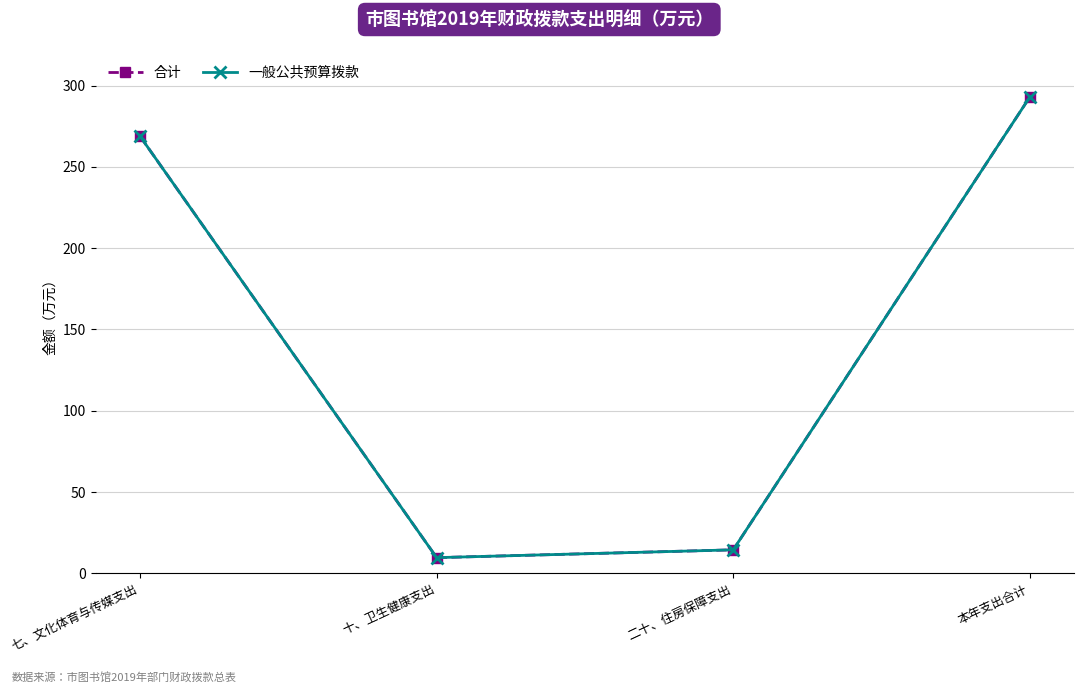

How many lines are shown in the chart?

2